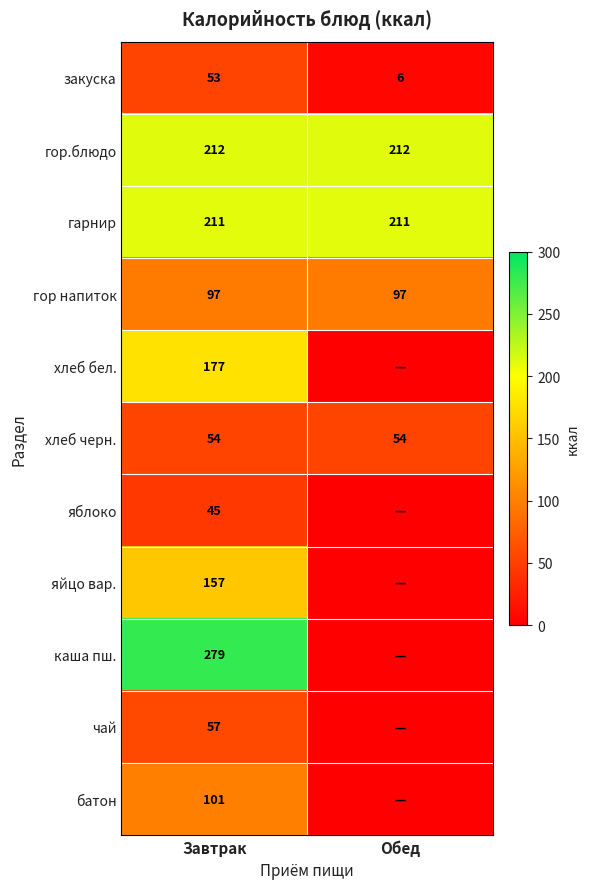

Rank the series at Завтрак from lowest to highest value.

яблоко, закуска, хлеб черн., чай, гор напиток, батон, яйцо вар., хлеб бел., гарнир, гор.блюдо, каша пш.